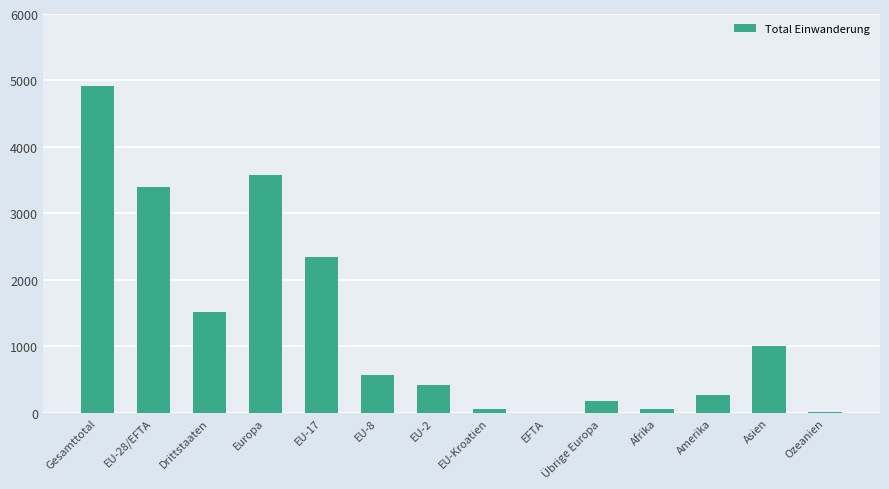

Approximately how many times larger is the value at EU-17 compared to Europa?

0.7